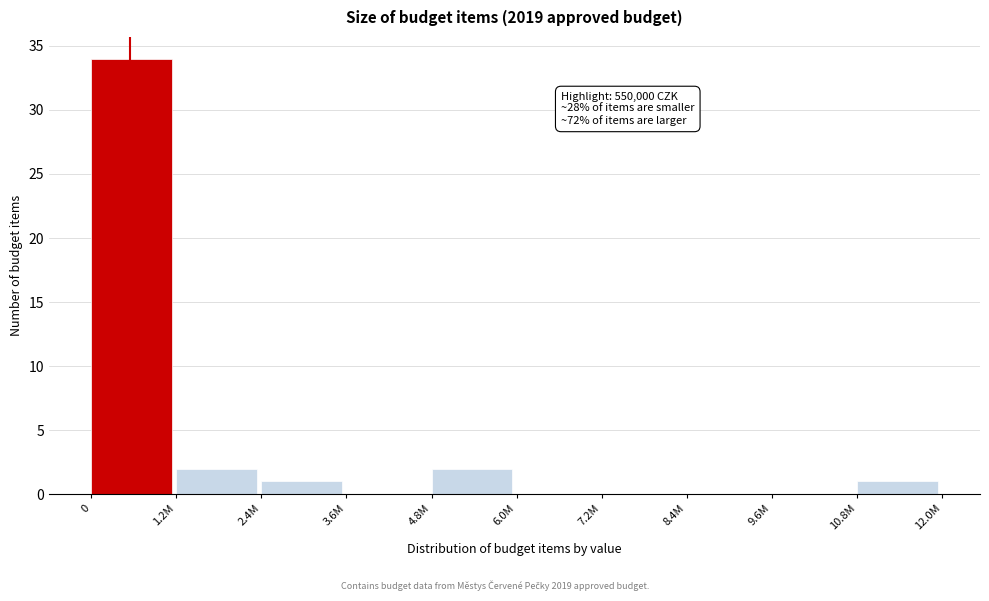

Reading left to right, extract all data points from this chart.

0=34	1.2M=2	2.4M=1	3.6M=0	4.8M=2	6.0M=0	7.2M=0	8.4M=0	9.6M=0	10.8M=1